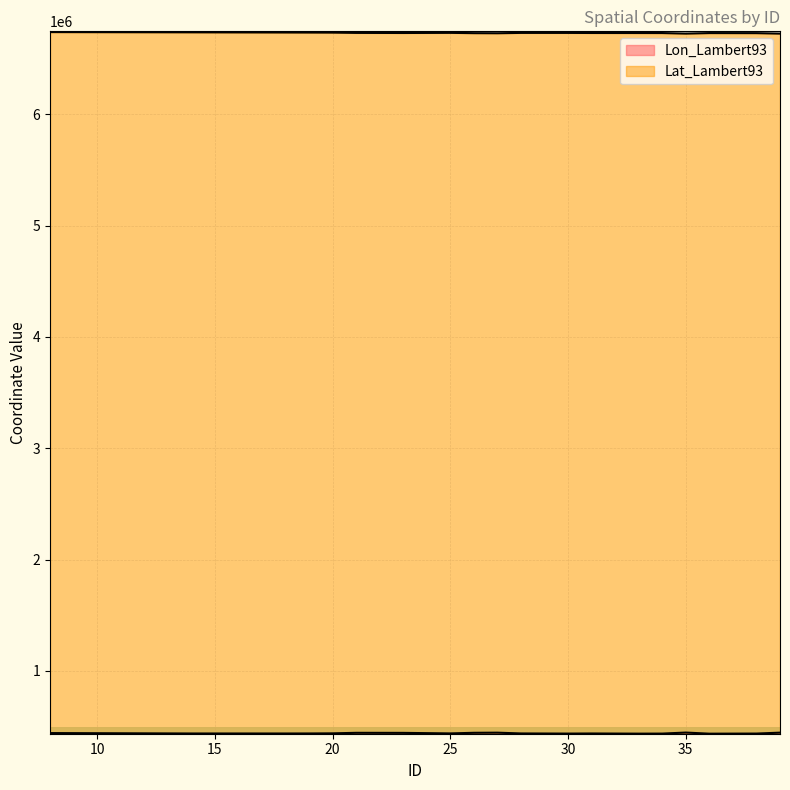

What is the value of the Lat_Lambert93 point at the 19th from the left?

6728720